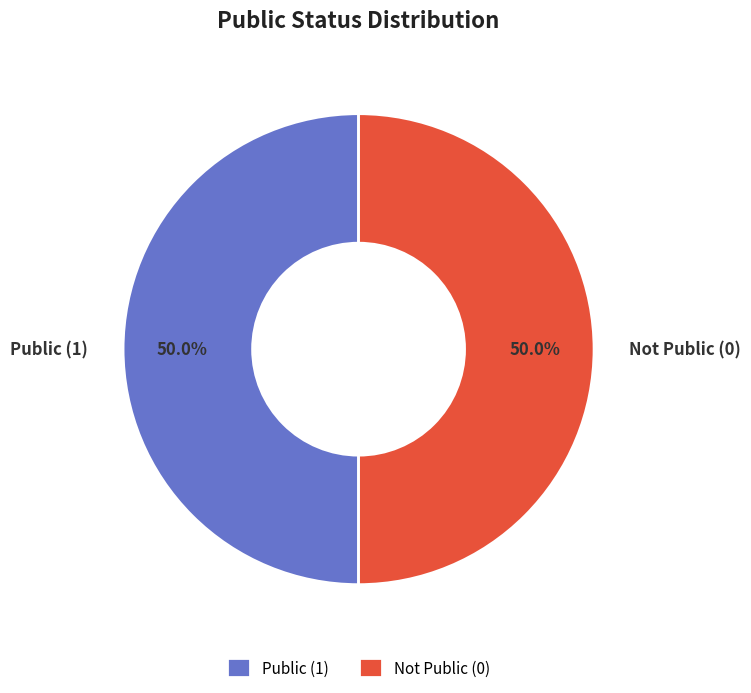

Approximately how many times larger is the value at Public (1) compared to Not Public (0)?

1.0